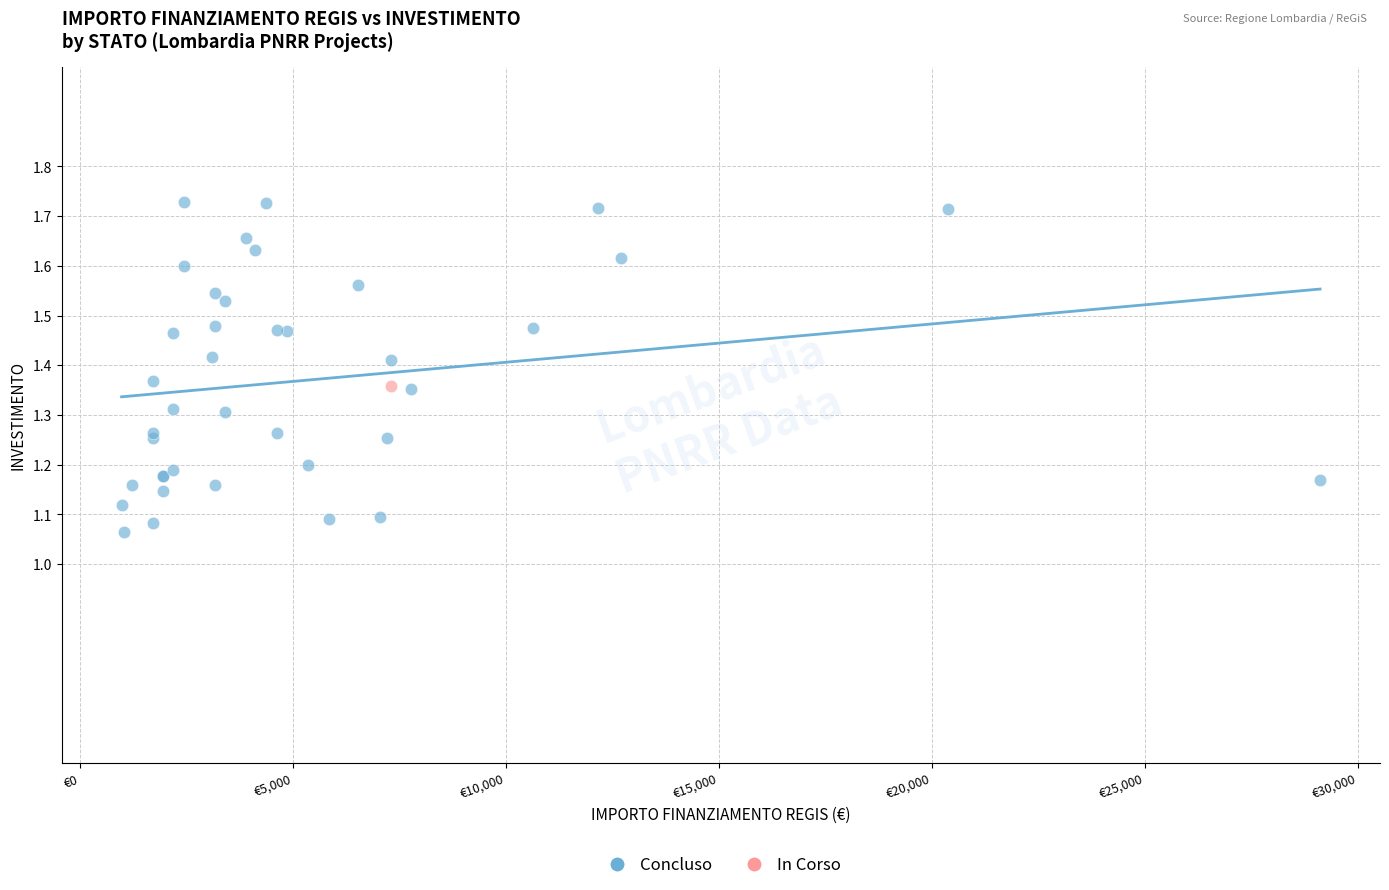

What are all the series names shown in the legend?

Concluso, In Corso